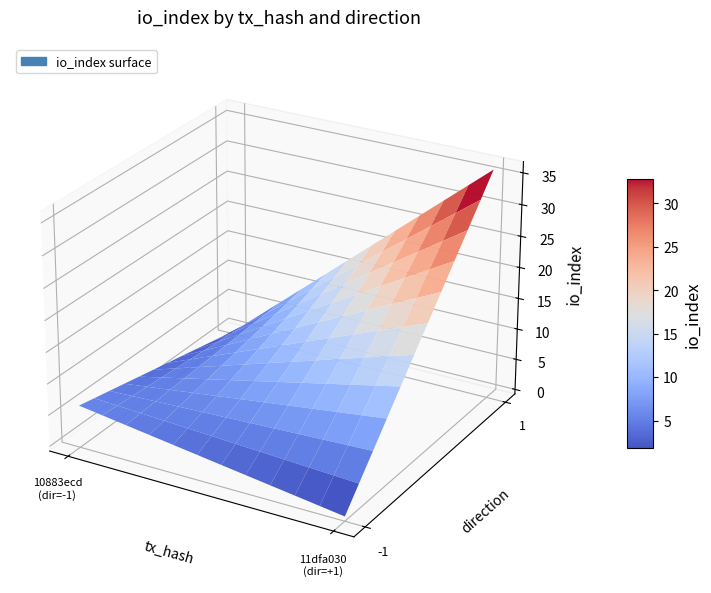

The value of 10883ecd at io_index is 6. True or false?

True